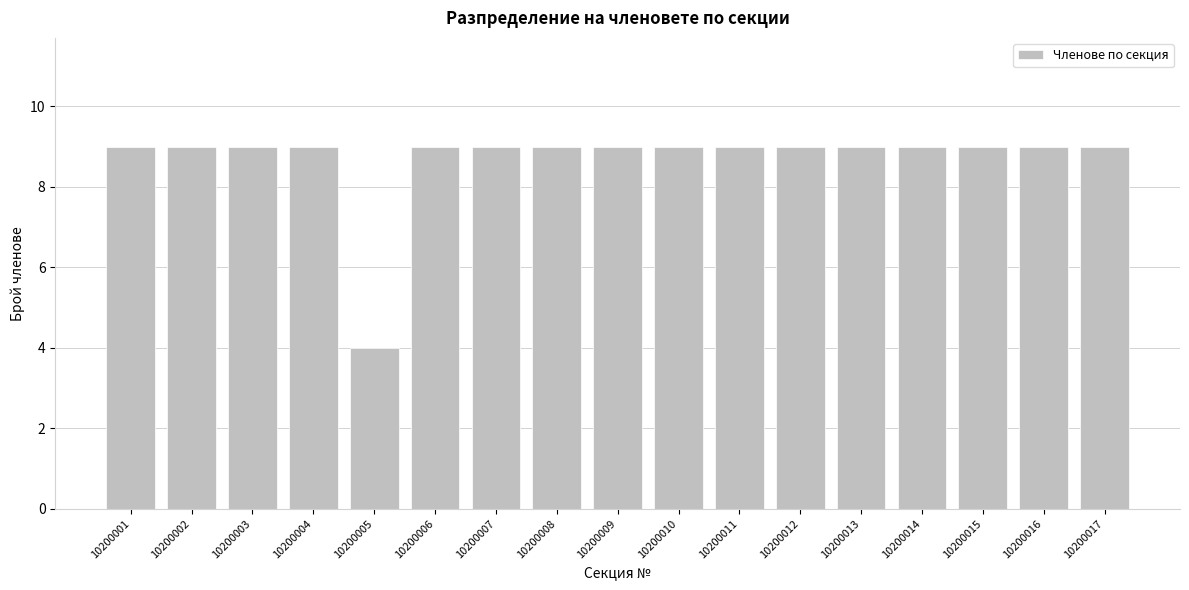

Reading left to right, extract all data points from this chart.

9	9	9	9	4	9	9	9	9	9	9	9	9	9	9	9	9